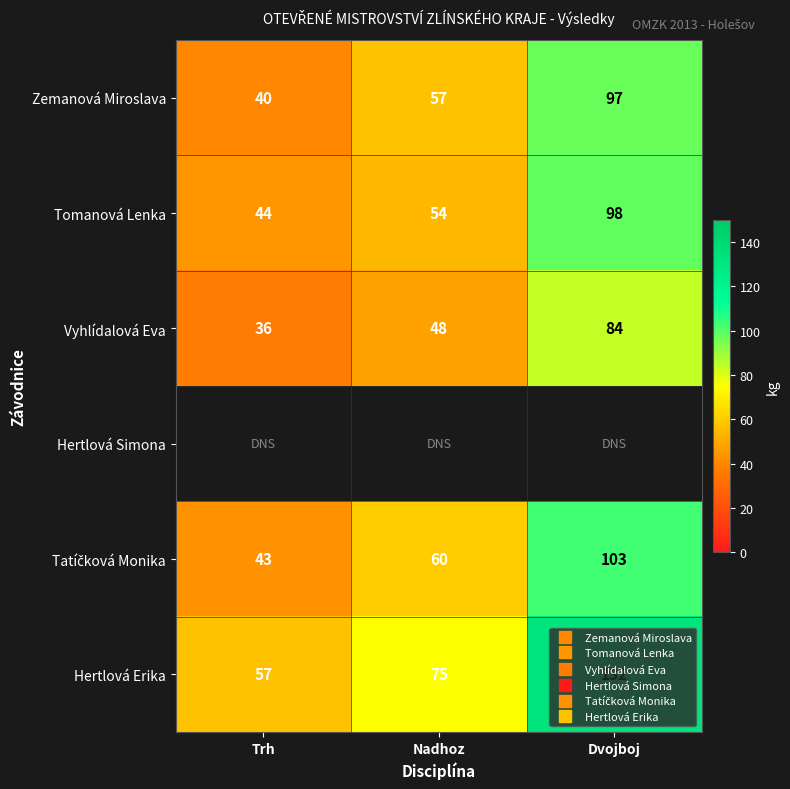

At how many categories does at least one series exceed 125?

1